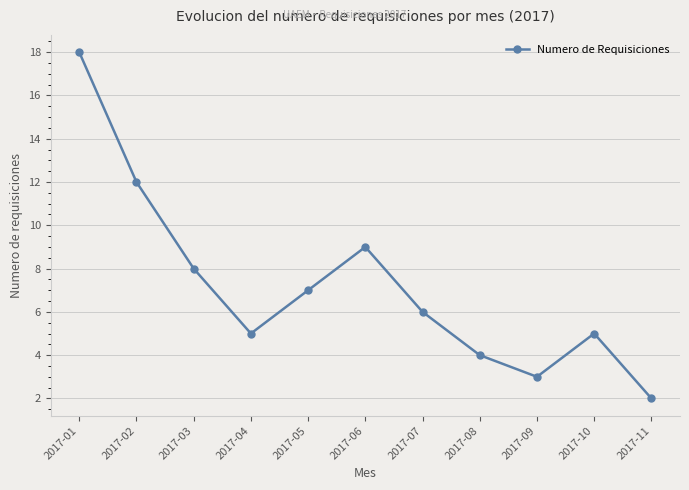

The chart shows a value of 4 at 2017-05. True or false?

False